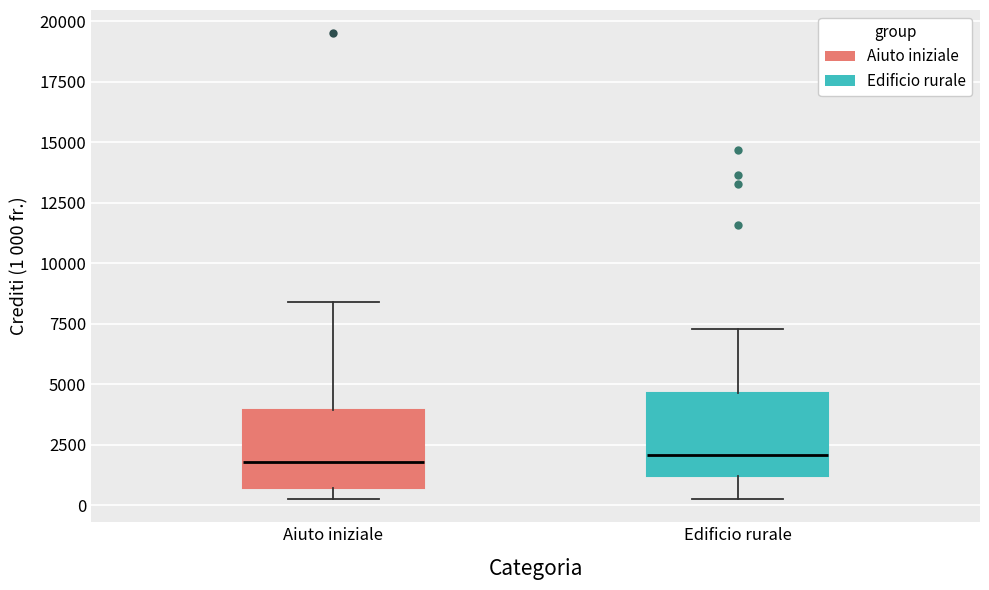

Reading left to right, transcribe this box plot: for each box, give where its median line is, the range the box spans, and where its two whiskers end, as read against the y-axis. The values are not printed on the chart, so give them approximately, as read against the axis.

Aiuto iniziale: median 2000, box 500 to 4000, whiskers 500 (just below the box's lower edge) to 8500
Edificio rurale: median 2000, box 1000 to 4500, whiskers 500 to 7500